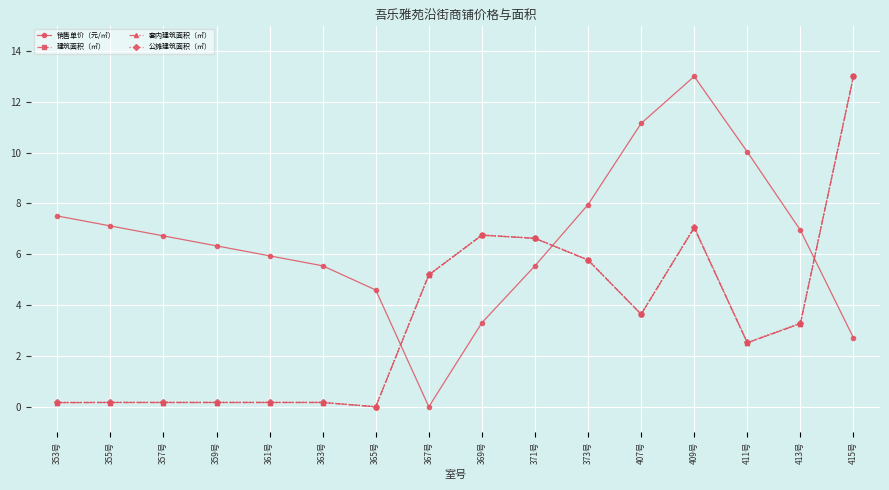

What is the difference between the highest and lowest values at 413号?

3.7